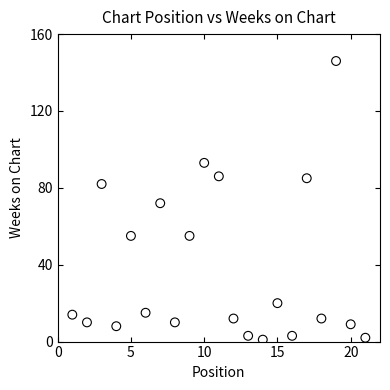

What is the range of Y values (max minus min)?

145